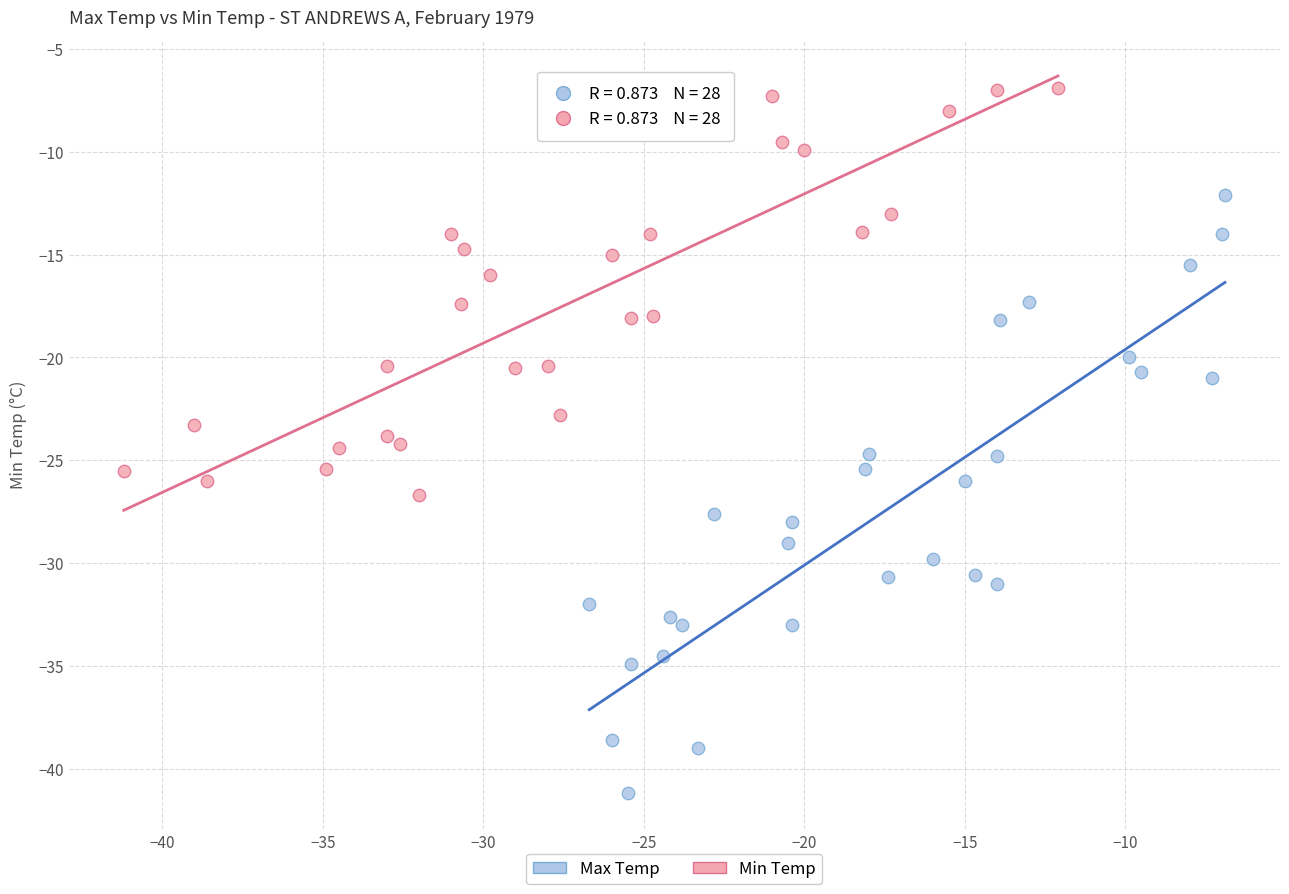

What are all the series names shown in the legend?

Max Temp, Min Temp